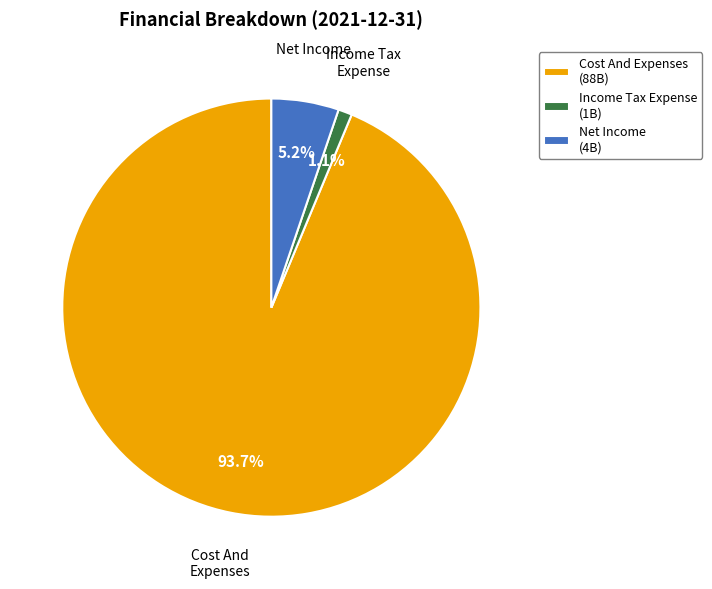

To the nearest percent, what is the difference between the largest and smallest slice percentages?

93%